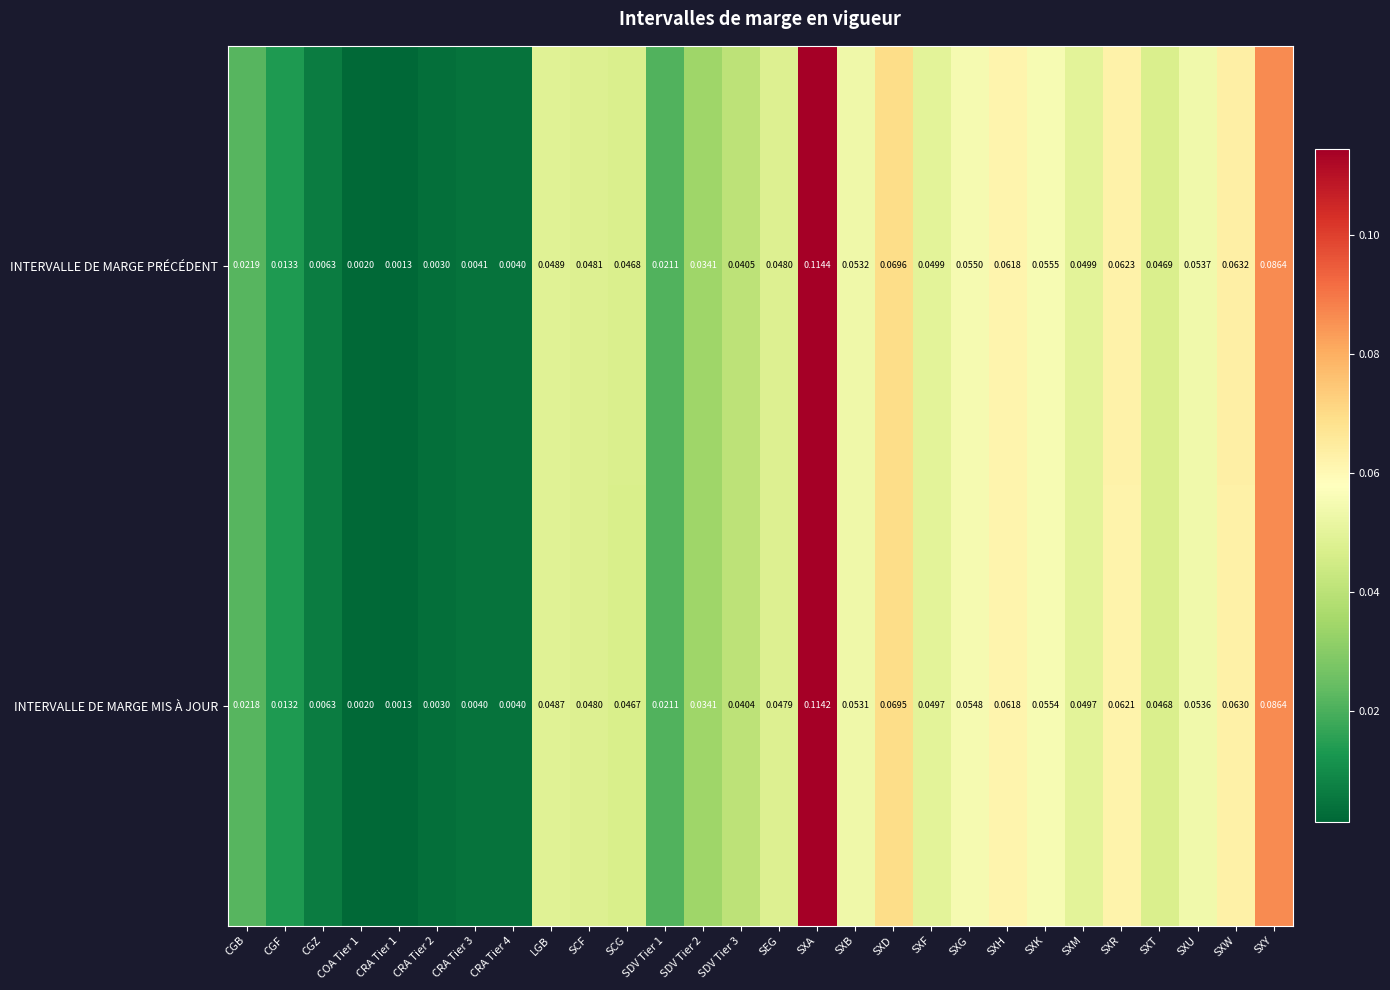

Is the value of INTERVALLE DE MARGE PRÉCÉDENT at CRA Tier 4 greater than the value of INTERVALLE DE MARGE MIS À JOUR at SXF?

No